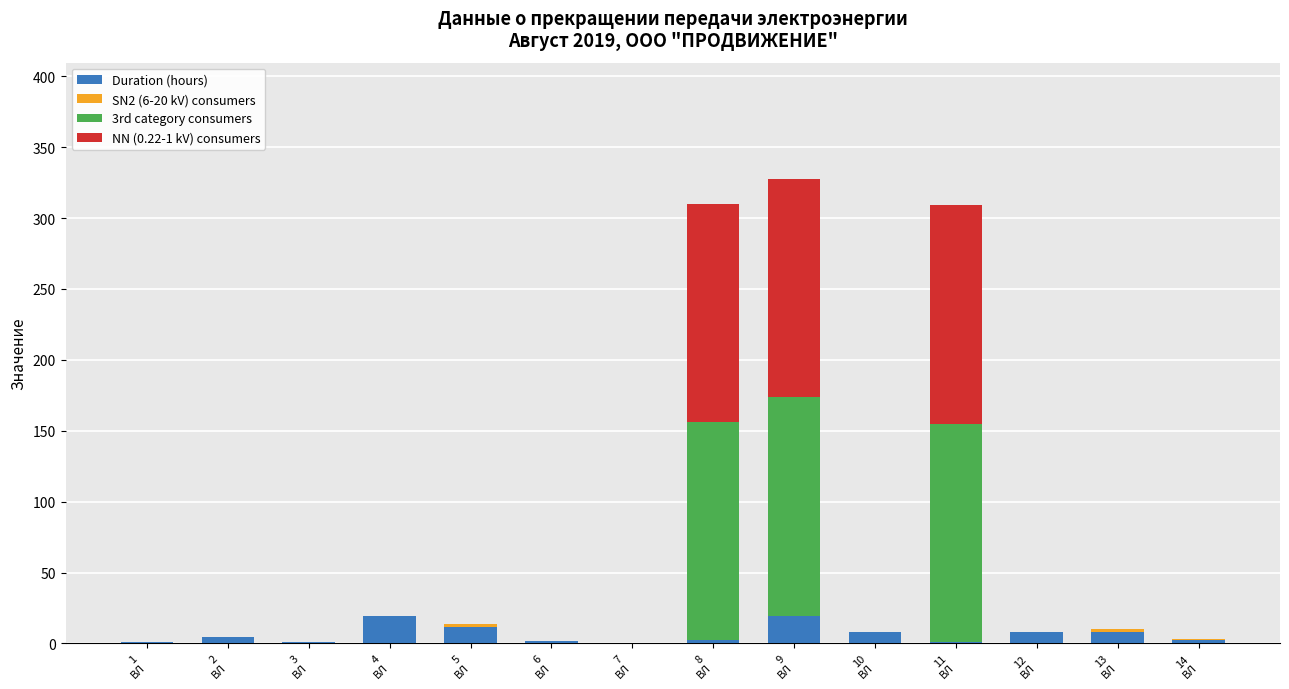

What is the maximum value for Duration (hours)?

19.7